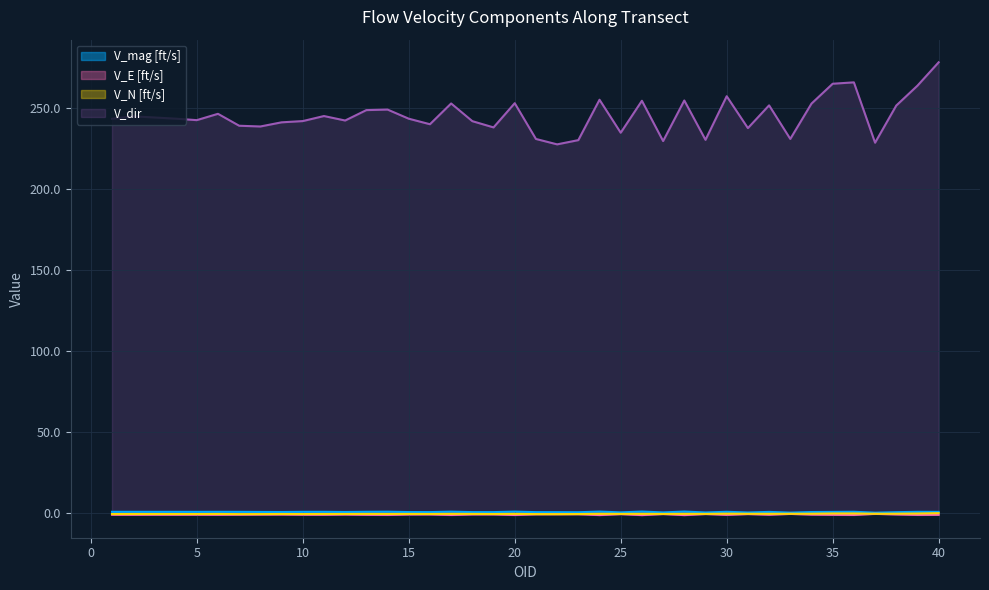

What is the sum of the V_dir values at 32 and 2?

496.2